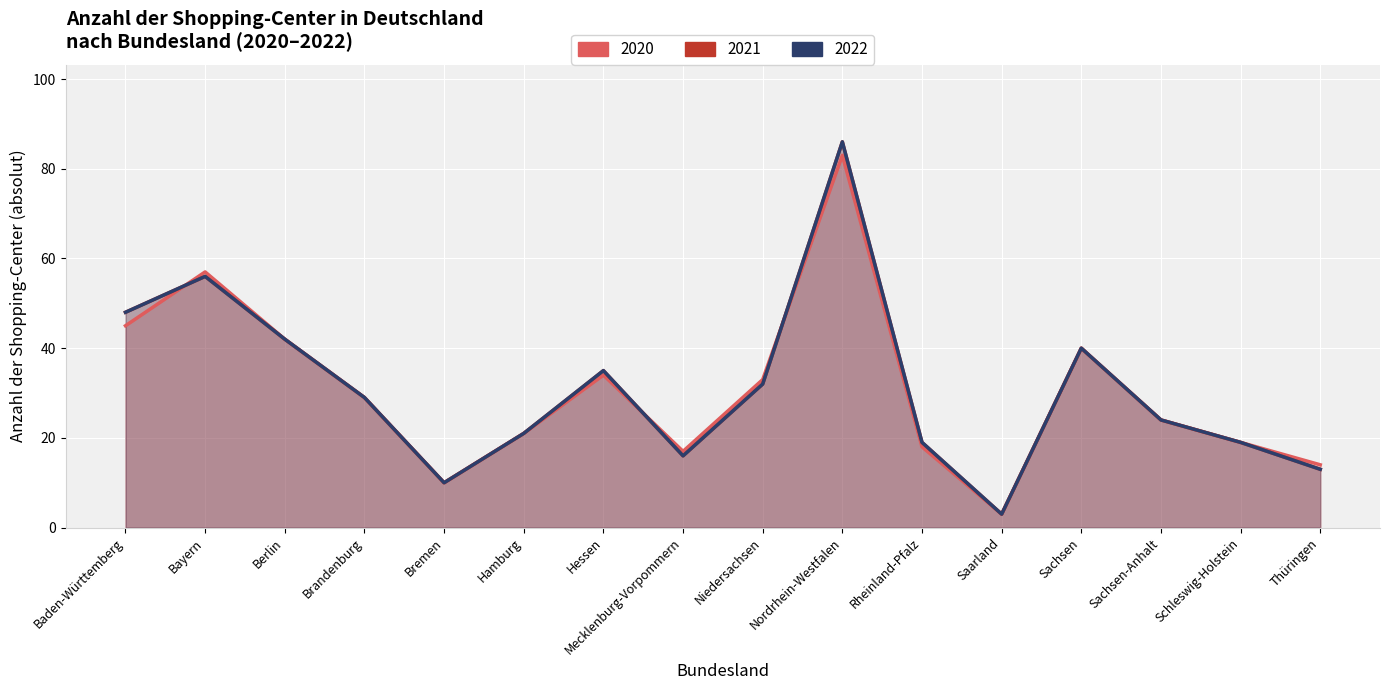

List the labels in order of 2020 value, smallest first.

Saarland, Bremen, Thüringen, Mecklenburg-Vorpommern, Rheinland-Pfalz, Schleswig-Holstein, Hamburg, Sachsen-Anhalt, Brandenburg, Niedersachsen, Hessen, Sachsen, Berlin, Baden-Württemberg, Bayern, Nordrhein-Westfalen